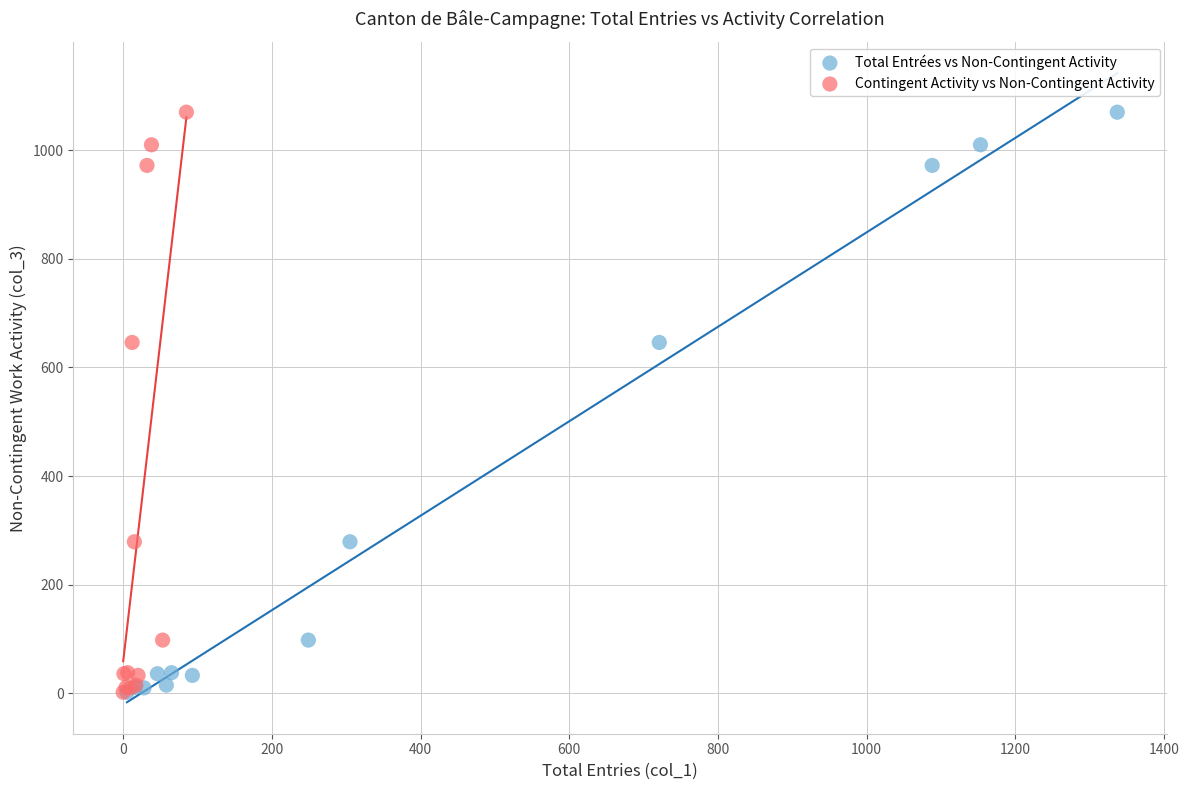

What are all the series names shown in the legend?

Total Entrées vs Non-Contingent Activity, Contingent Activity vs Non-Contingent Activity